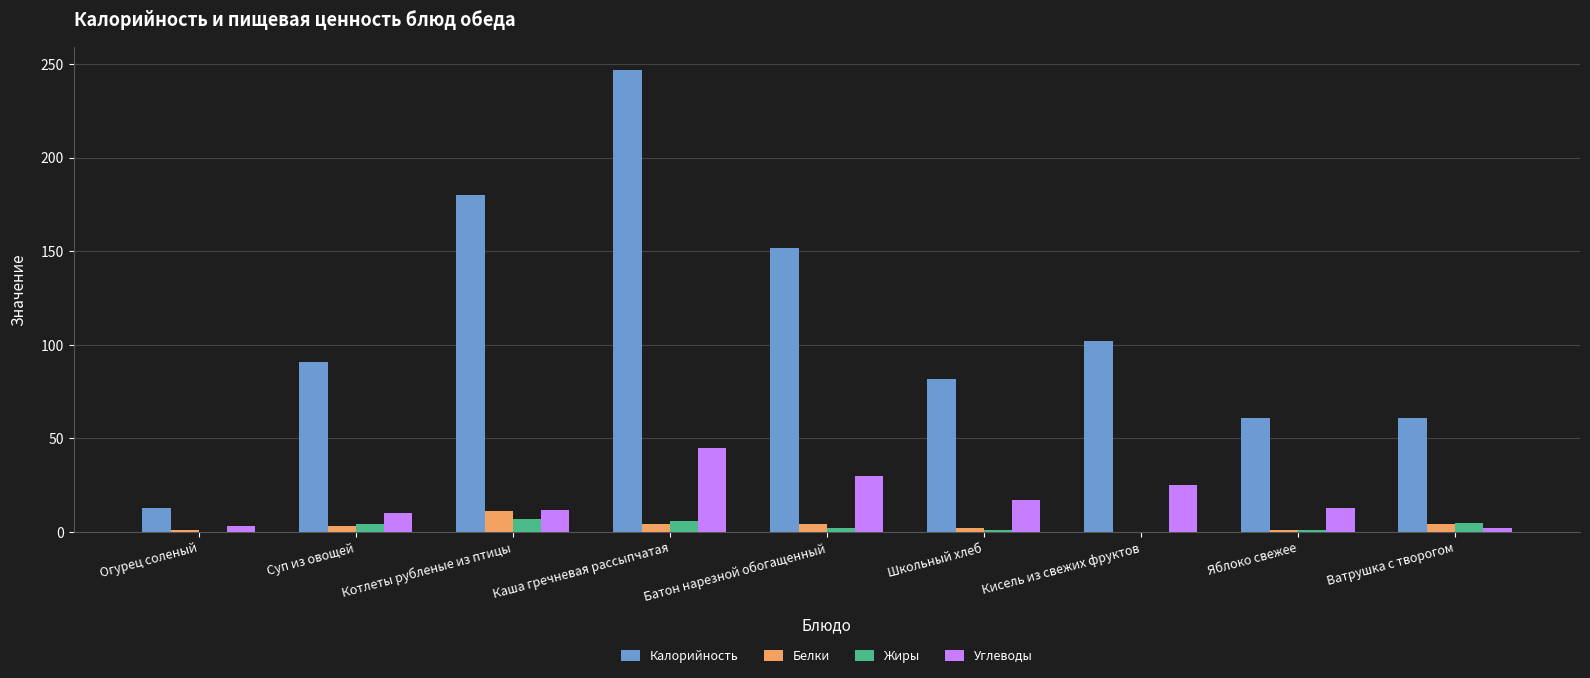

What is the total value across all series at Батон нарезной обогащенный?

188.0